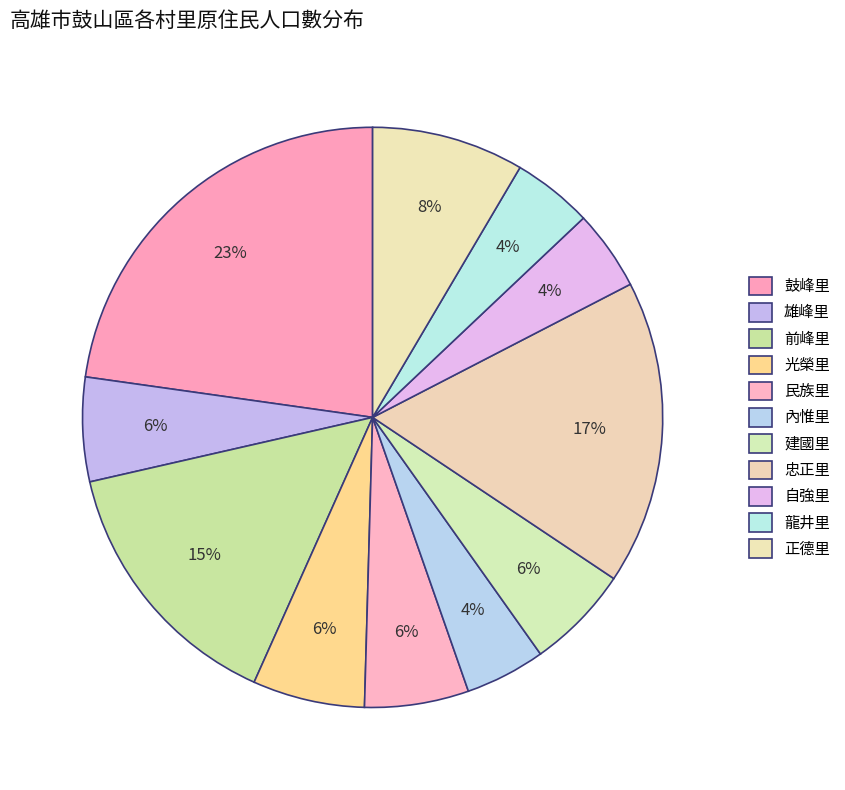

Approximately how many times larger is the value at 前峰里 compared to 民族里?

2.5